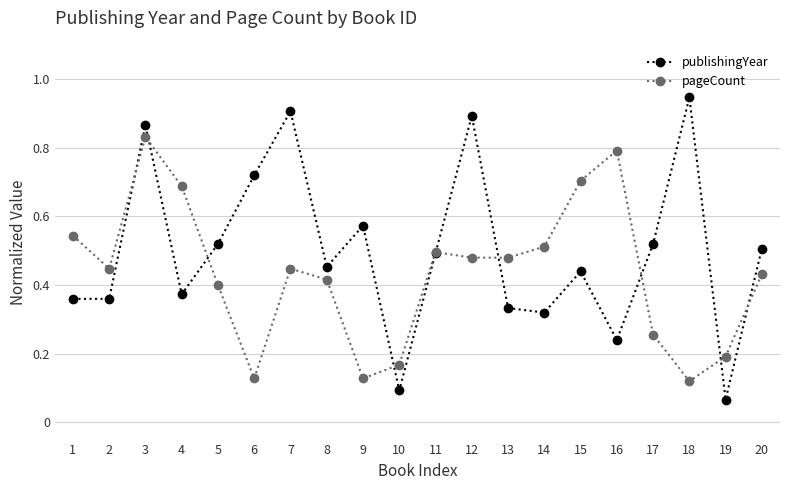

Is the value of pageCount at 6 greater than the value of publishingYear at 17?

No